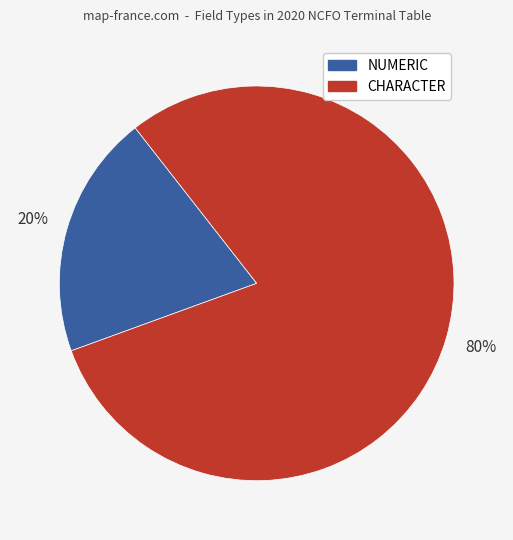

Does any single category account for the majority?

Yes